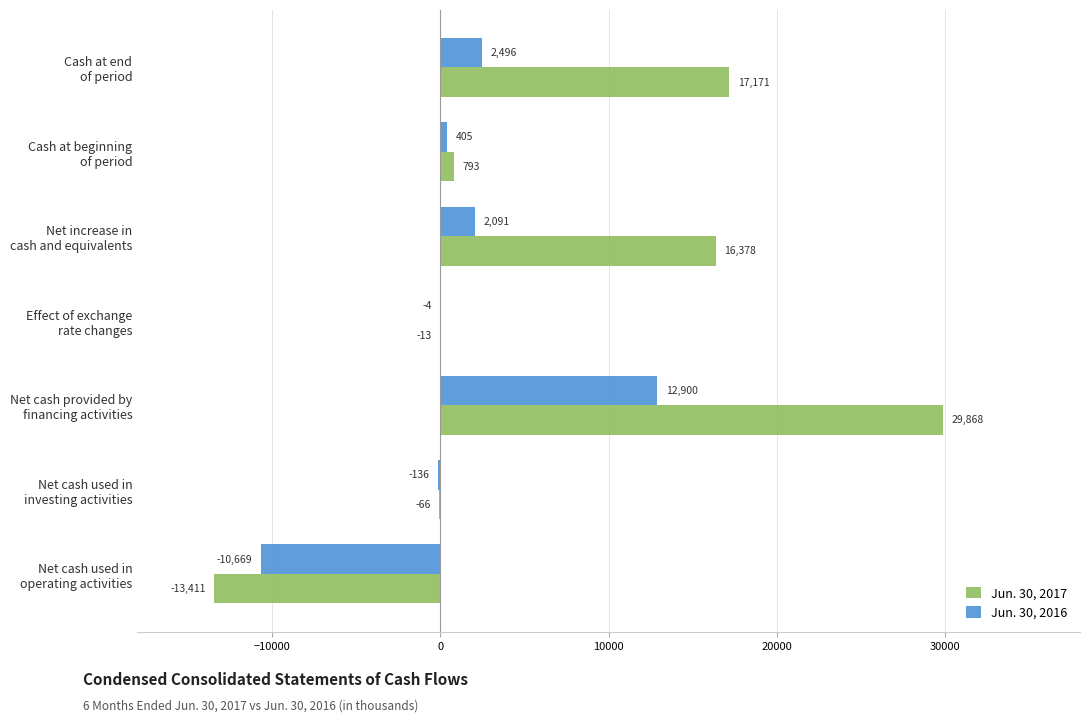

What is the highest value of the Jun. 30, 2017 series?

29868